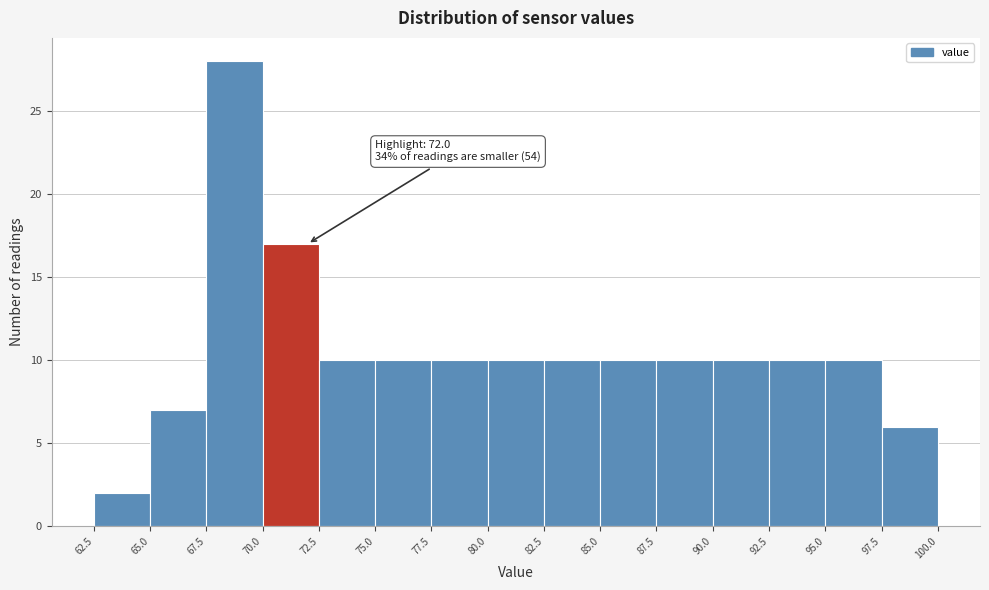

Over which range of the x-axis is the bar tallest?

67.5 to 70.0